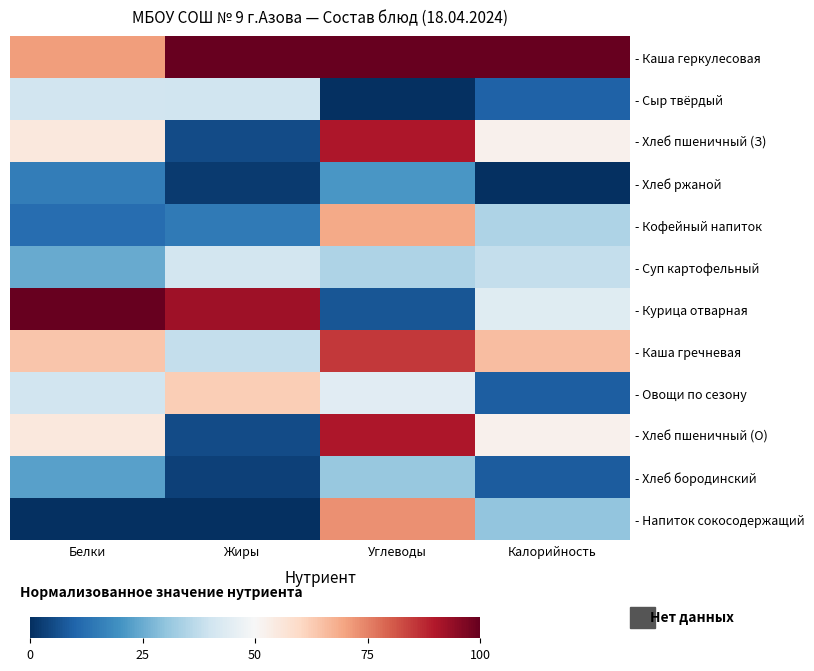

At which category is the sum across all series the highest?

Углеводы